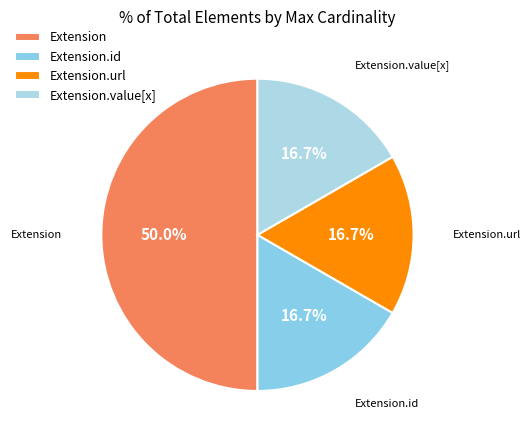

How many segments does this pie chart have?

4